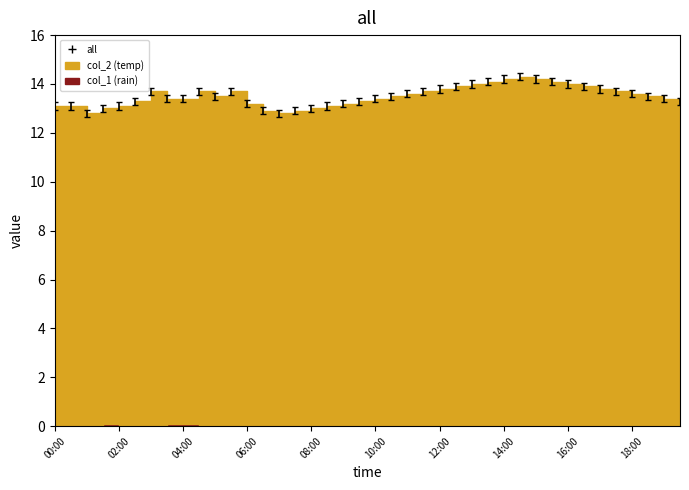

Where is the first local maximum?

03:00